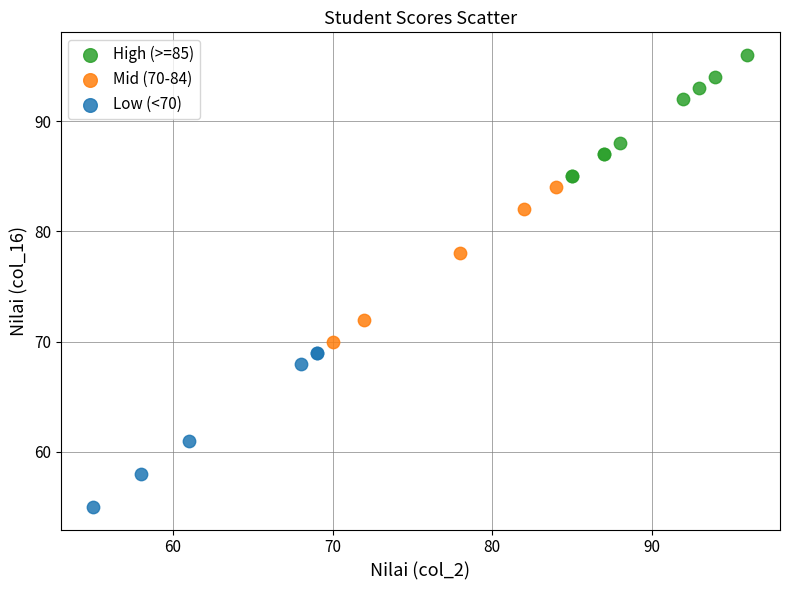

Which series reaches the maximum Y coordinate?

High (>=85)